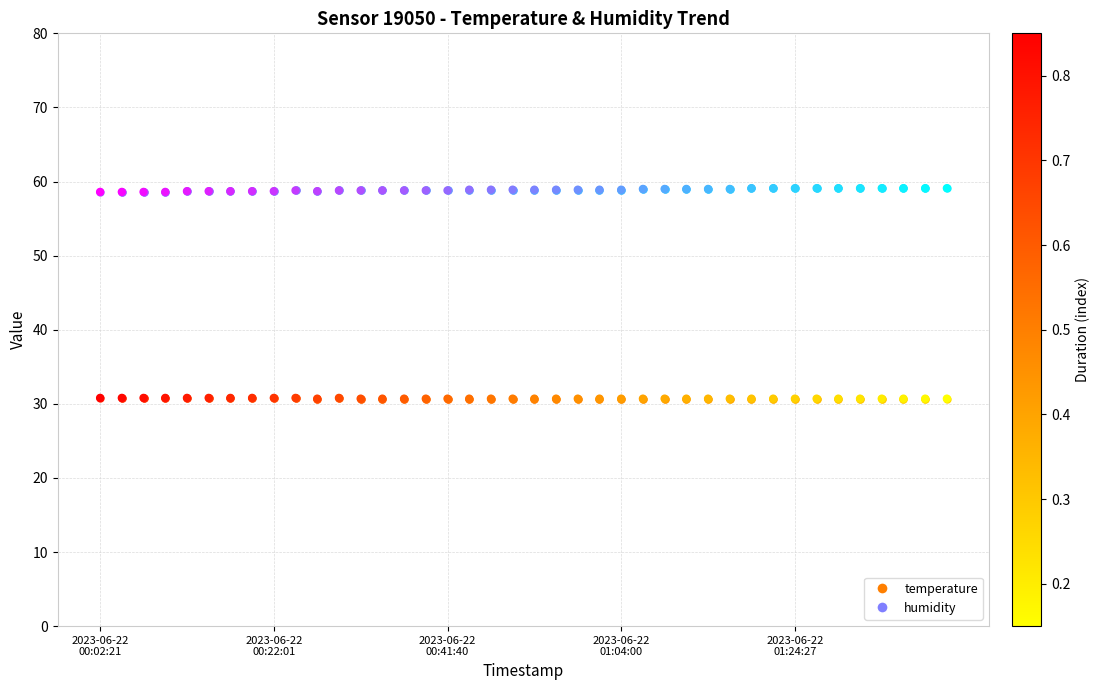

What are all the series names shown in the legend?

temperature, humidity